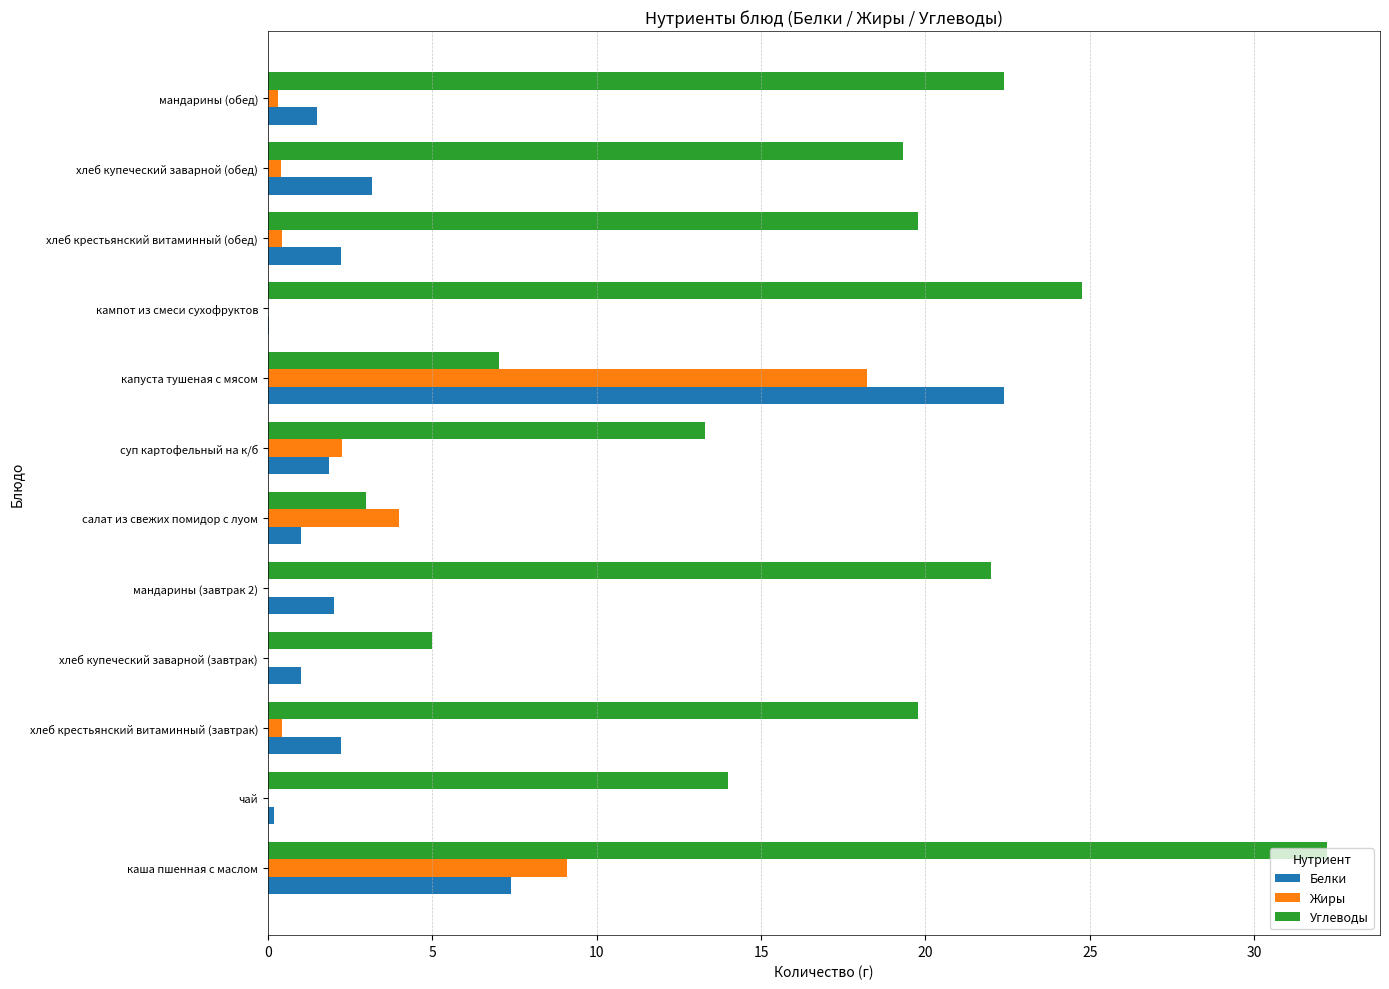

The Белки series shows 0.8 at хлеб крестьянский витаминный (завтрак). True or false?

False